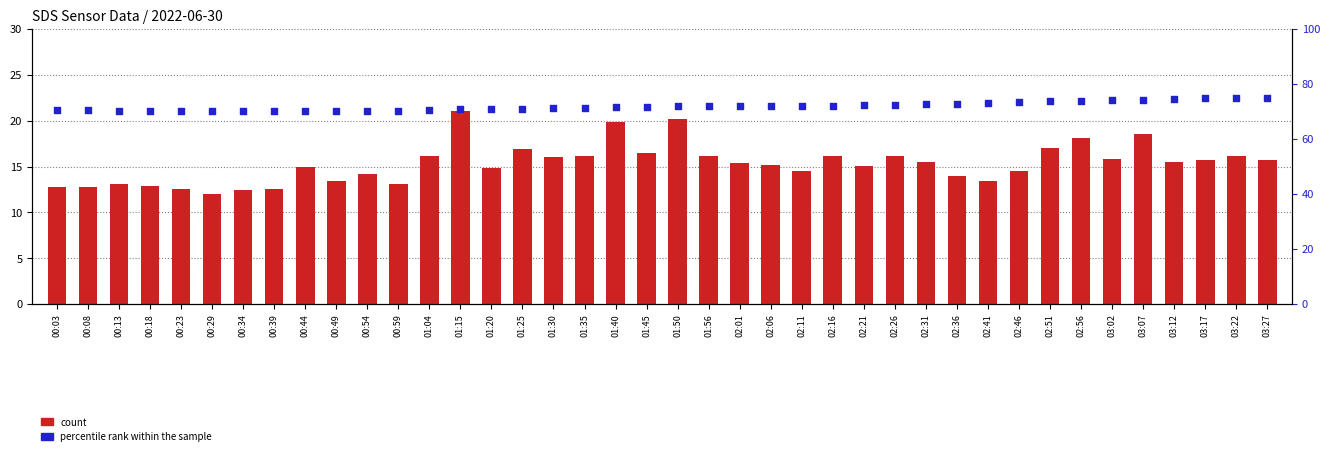

Which series has the largest total across all categories?

percentile rank within the sample